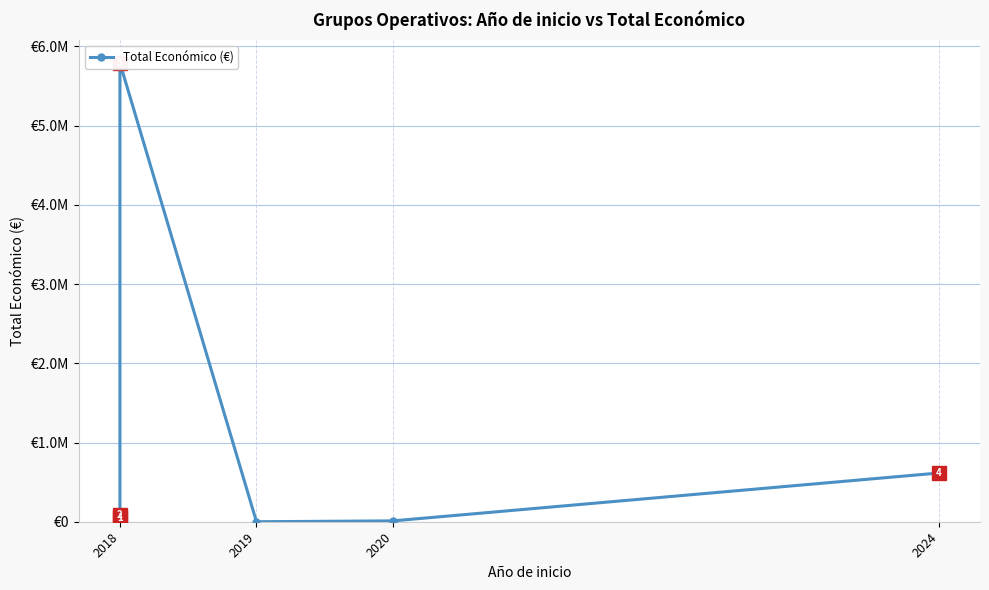

What position from the left is 4?

5